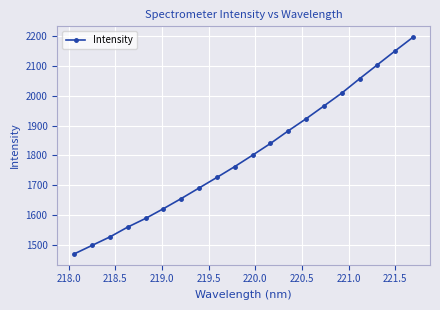

What is the minimum value shown in the chart?

1469.3